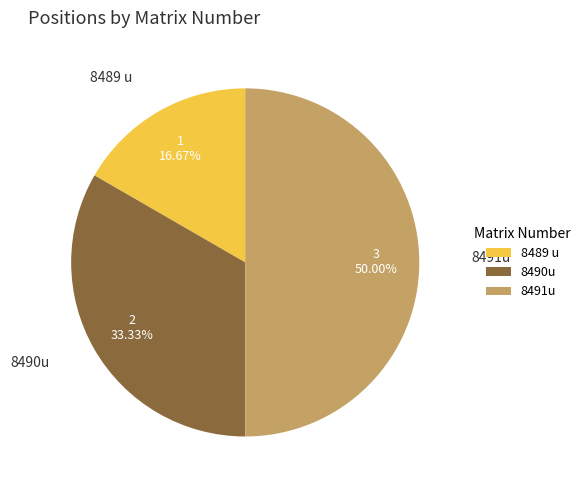

Count the number of slices in the pie.

3